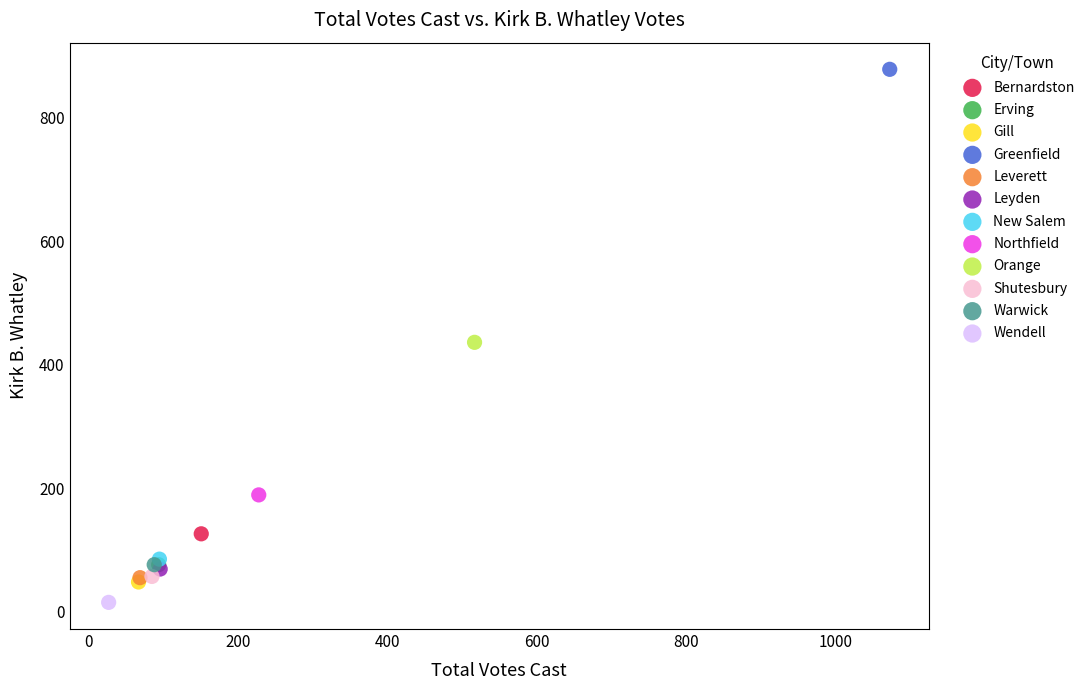

Which series reaches the minimum Y coordinate?

Wendell